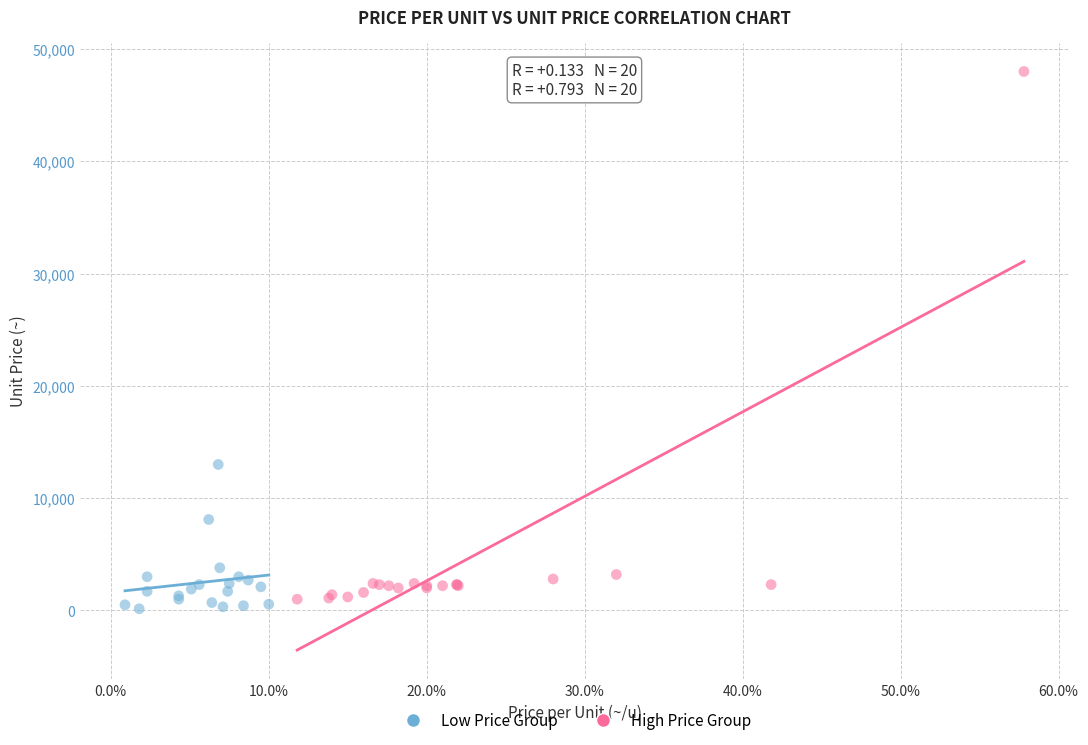

Which series contains the highest Y value?

High Price Group